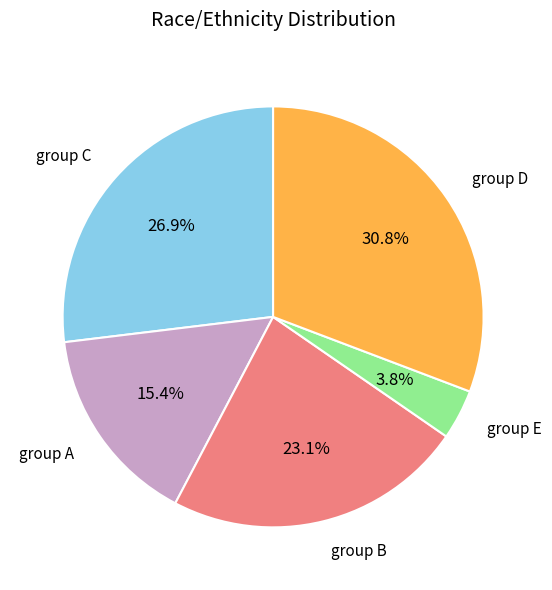

Does any single category account for the majority?

No